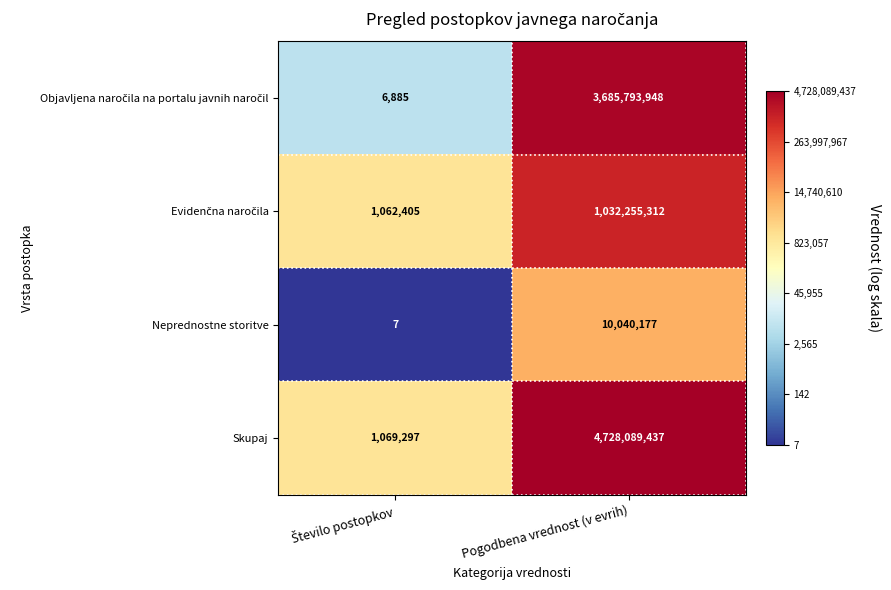

What is the difference between the maximum and minimum values in the Neprednostne storitve series?

10040170